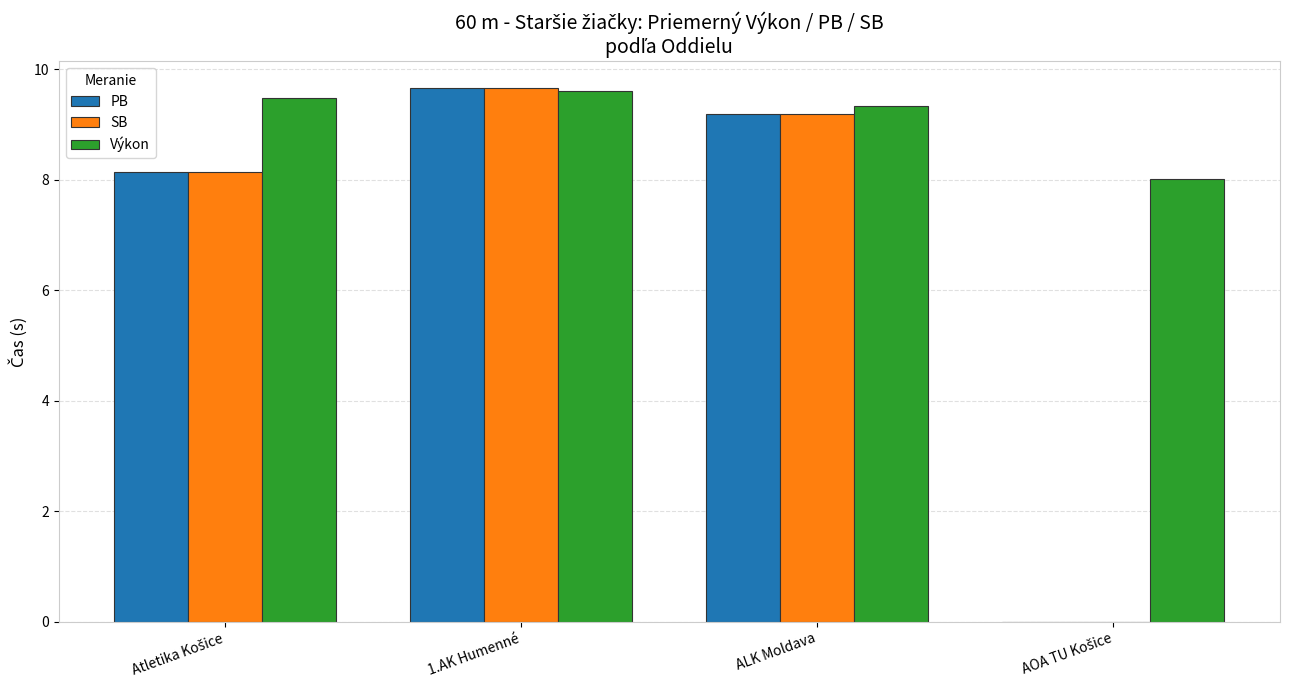

How many Výkon values are between 9 and 10?

3